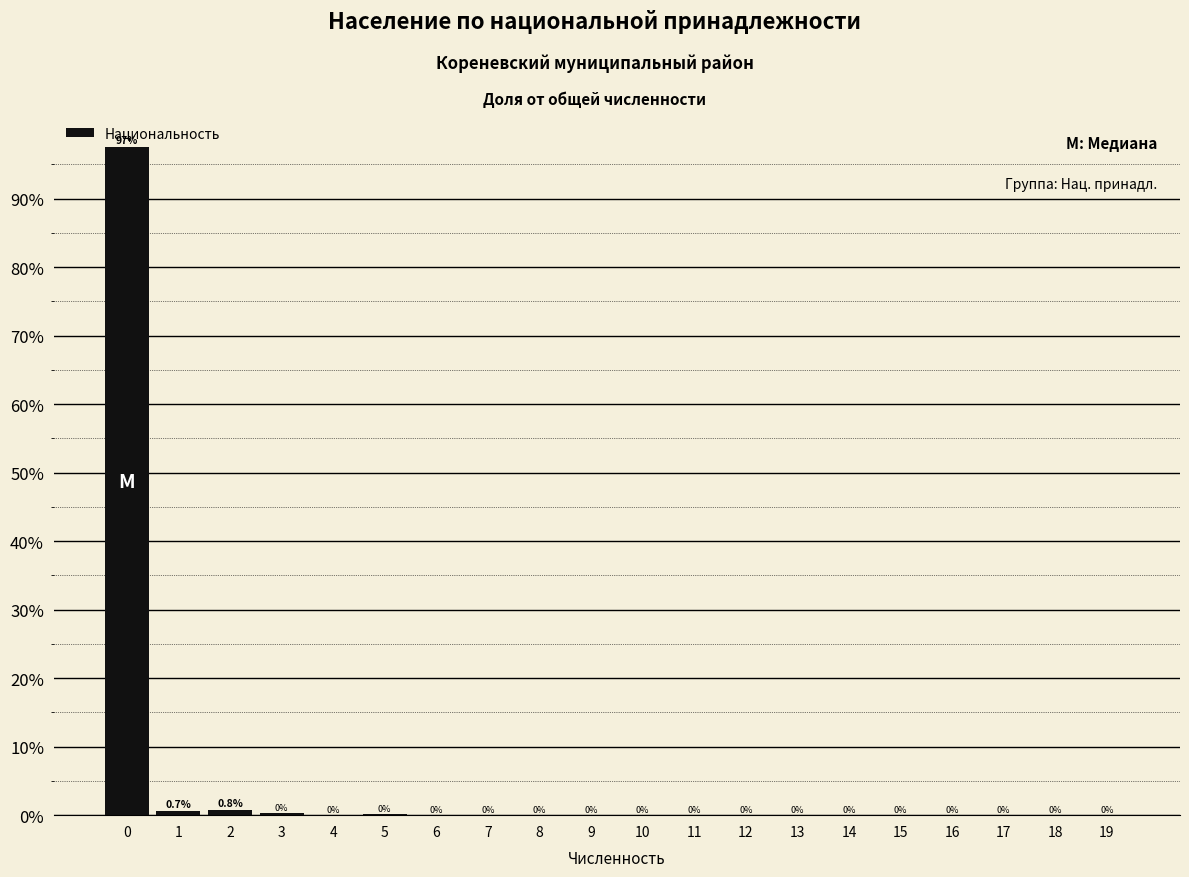

Which has a higher value, 10 or 14?

10